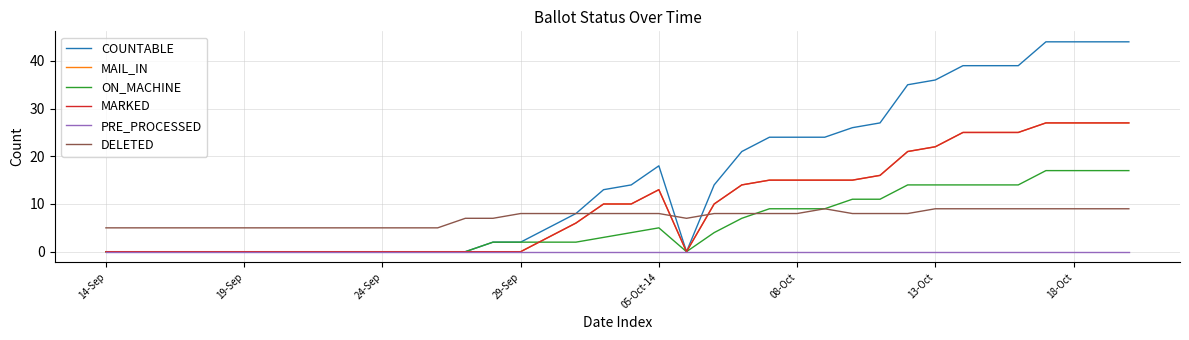

True or false: DELETED and COUNTABLE cross at least once.

True